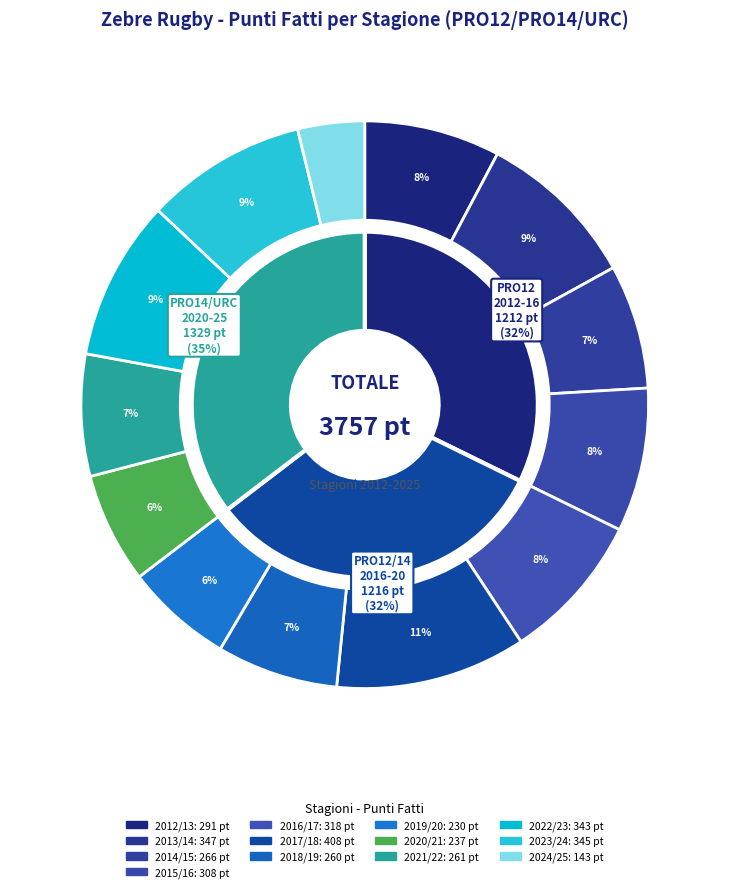

Is the sum of 2012/13 and 2021/22 greater than half?

No